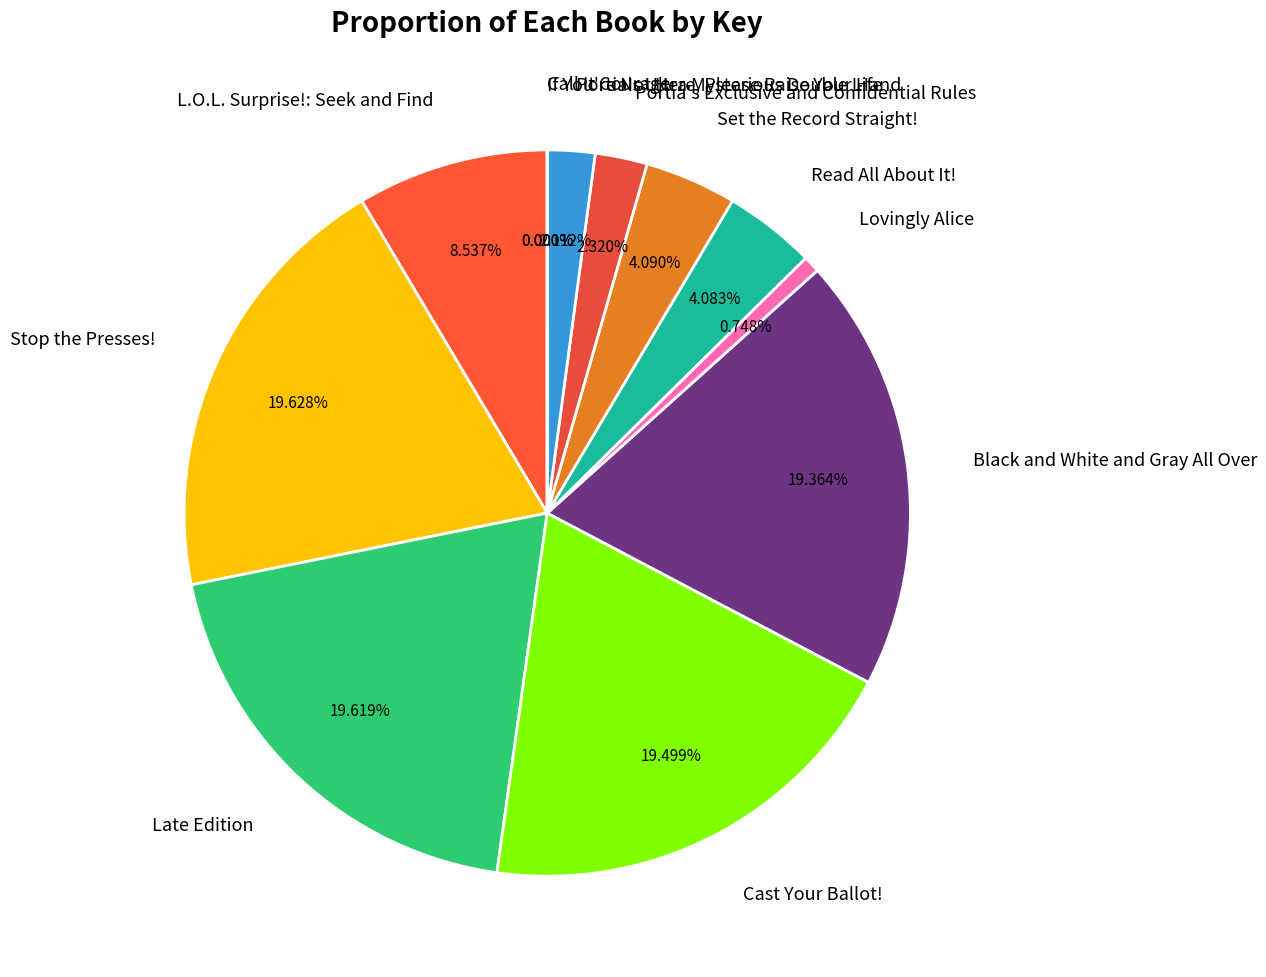

Is there any slice that represents more than half of the pie?

No